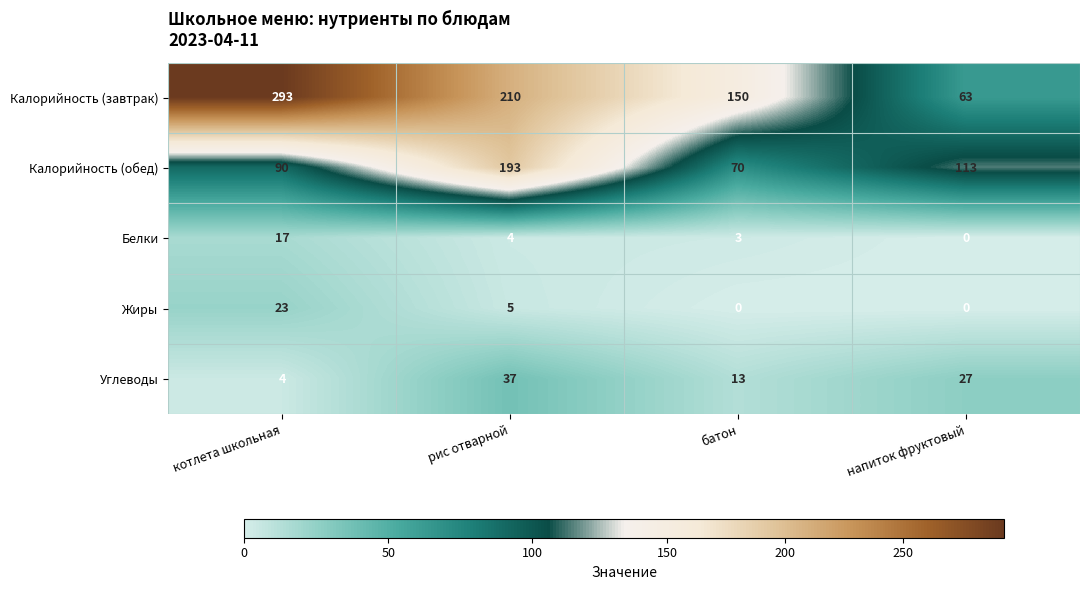

Which category has the highest value across all series?

котлета школьная